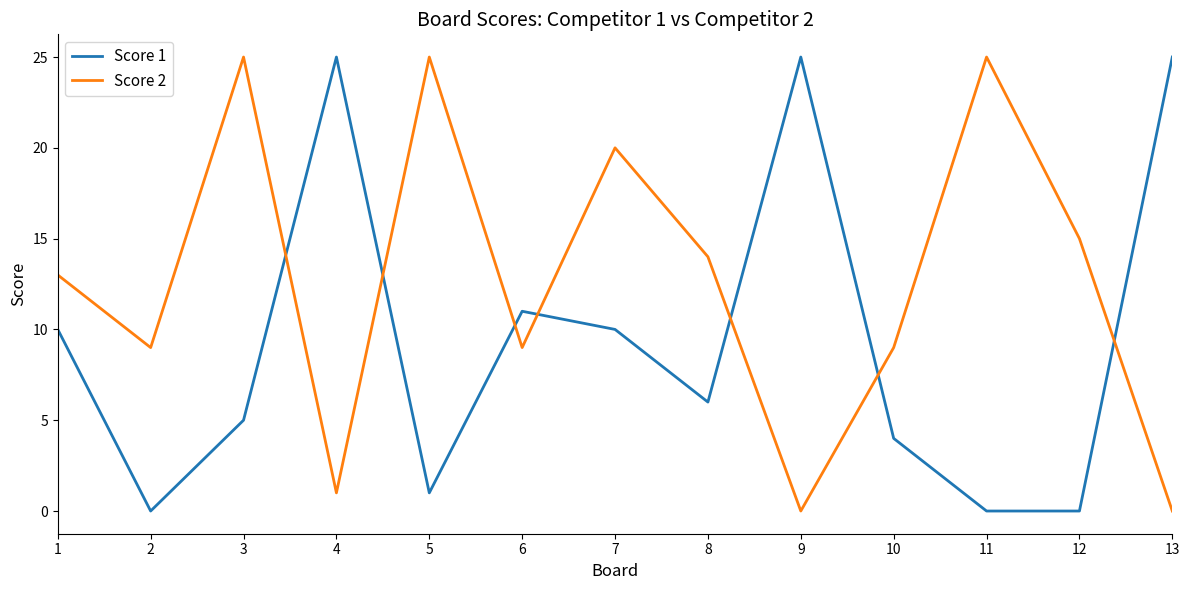

What is the greatest value displayed?

25